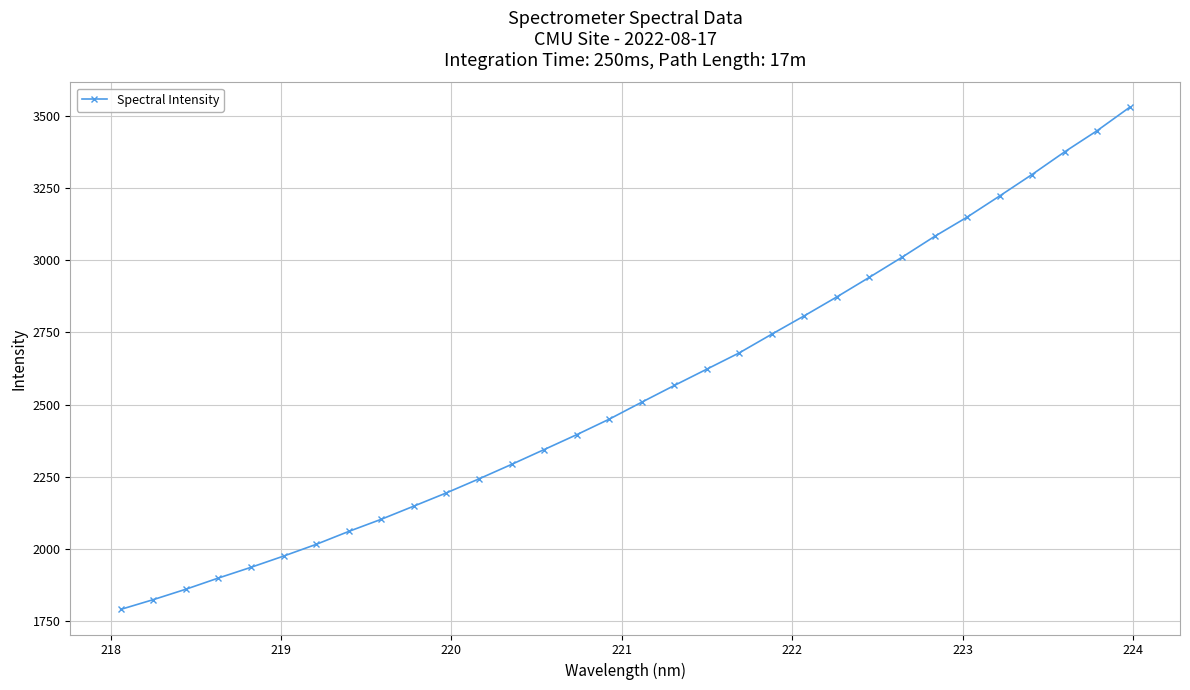

What is the value of the 26th point from the left?

3082.2